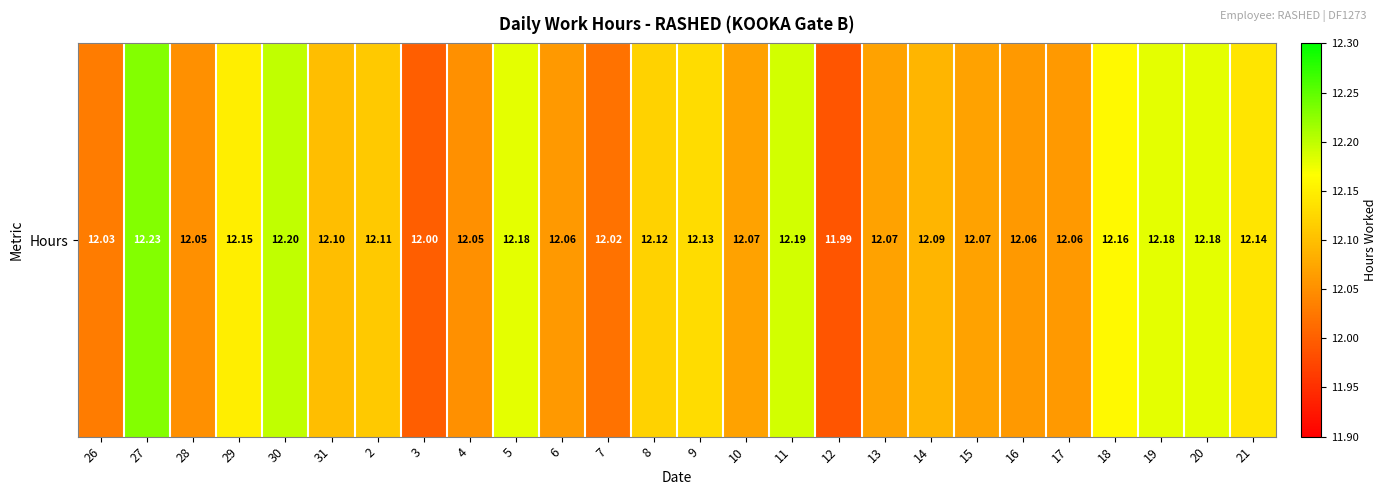

True or false: the data shows 17.0 at 13.

False